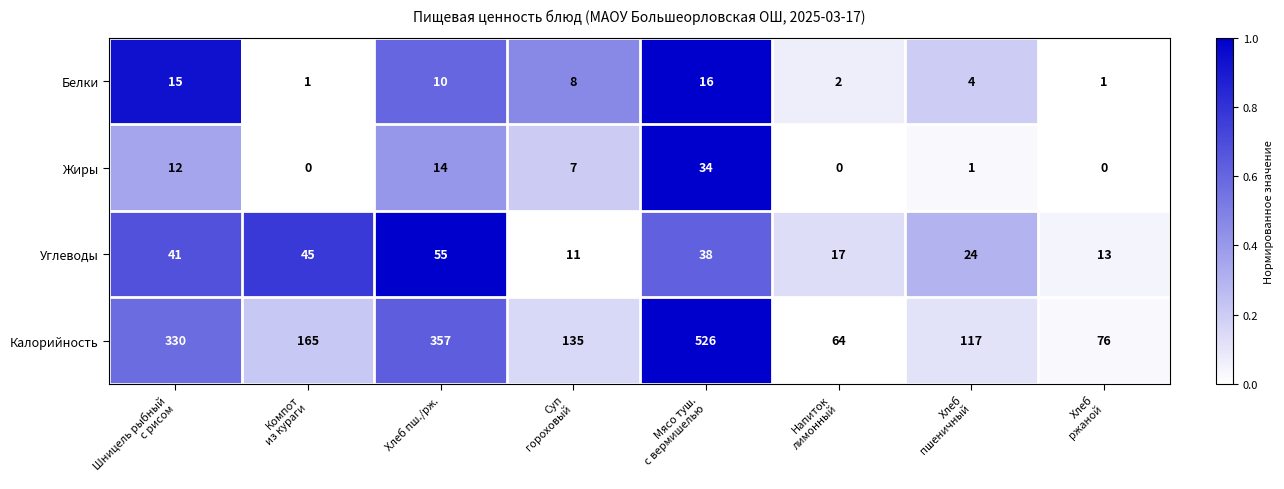

Between Шницель рыбный
с рисом and Хлеб
пшеничный, which series saw the biggest shift?

Калорийность